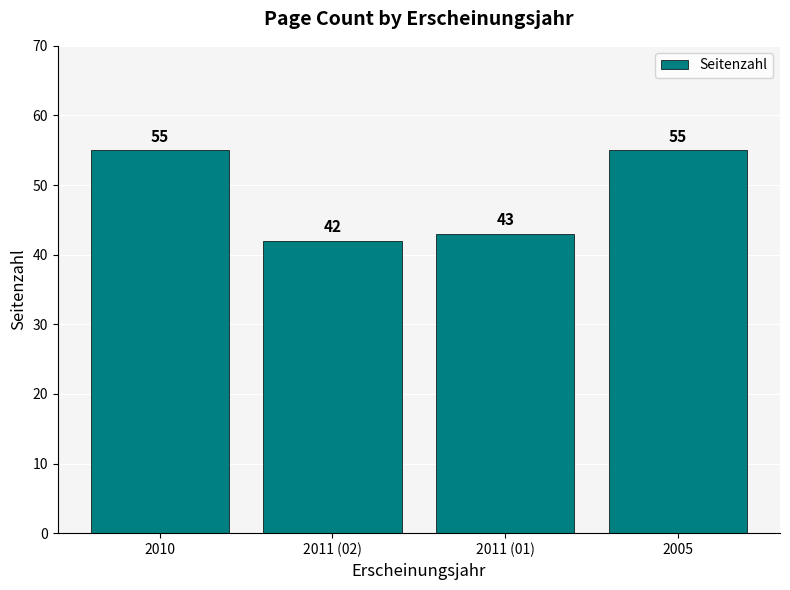

Is it true that the value at 2005 is 55?

True